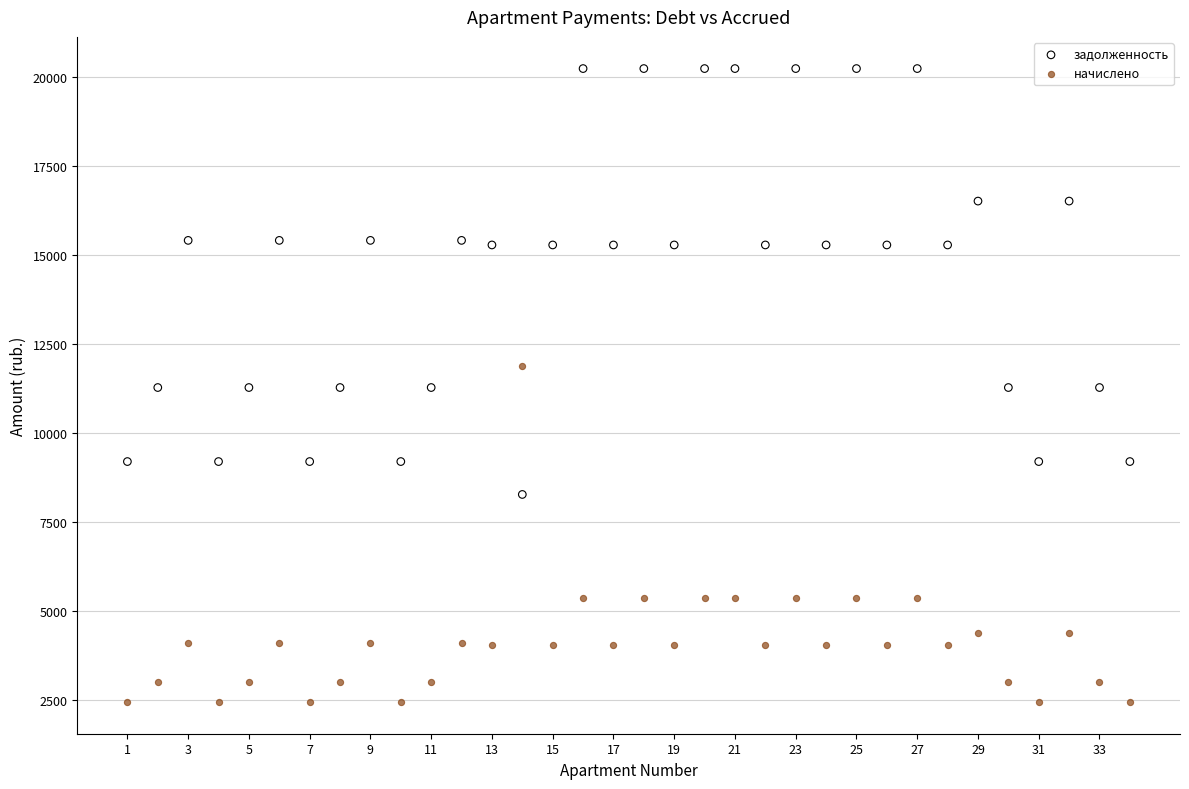

Across all data points, what is the range of X values (max minus min)?

33.0